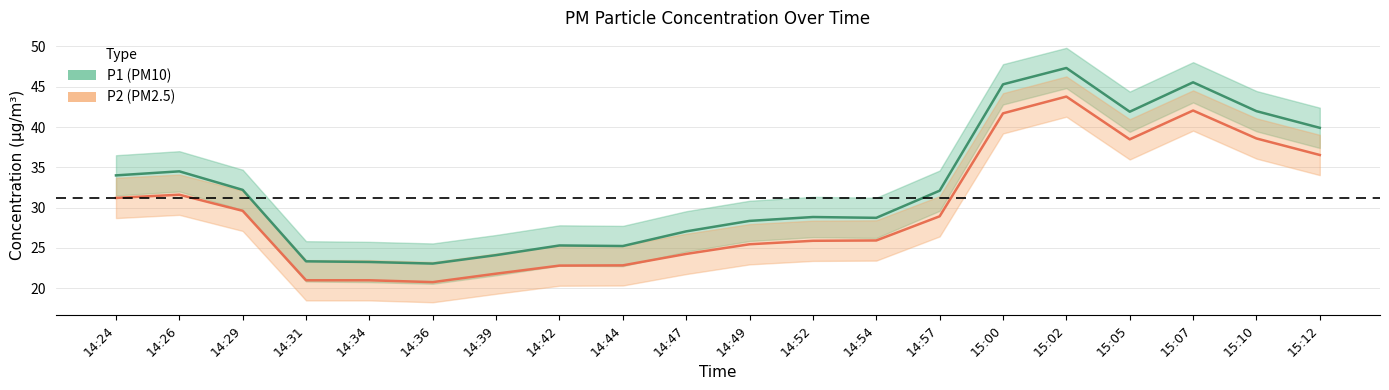

List the series in order of their peak value, lowest first.

P2, P1